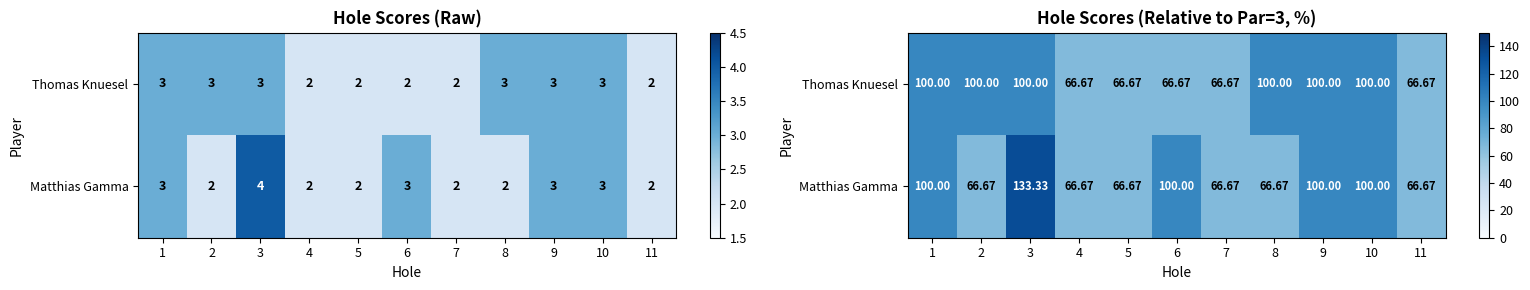

At which category is the sum across all series the highest?

3